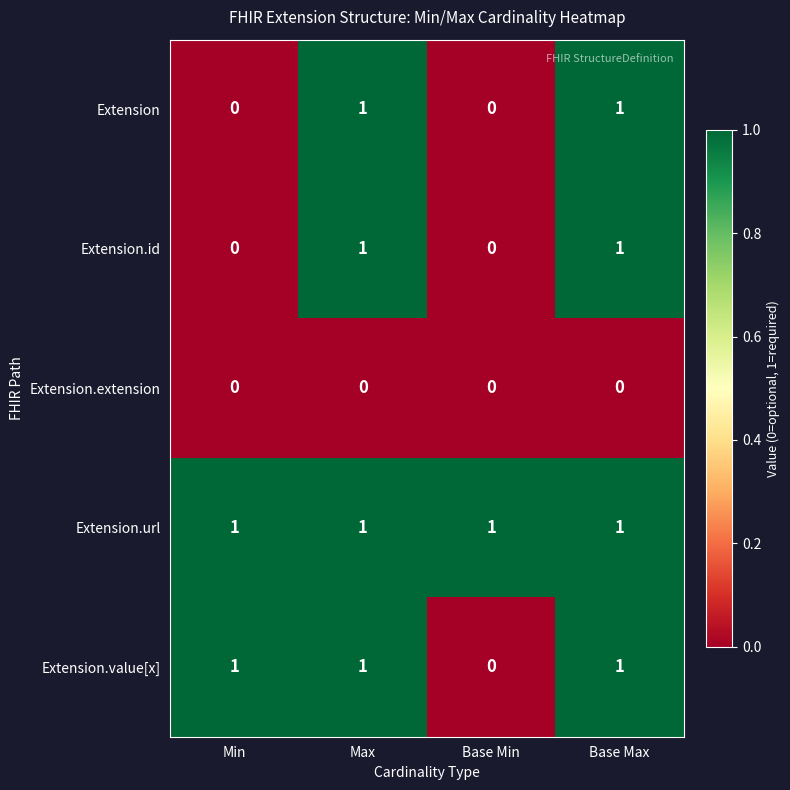

Count the Extension.value[x] values in the range 1 to 2.

3